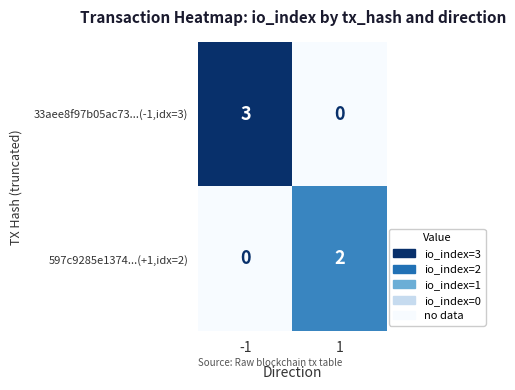

How many series are shown in this chart?

2